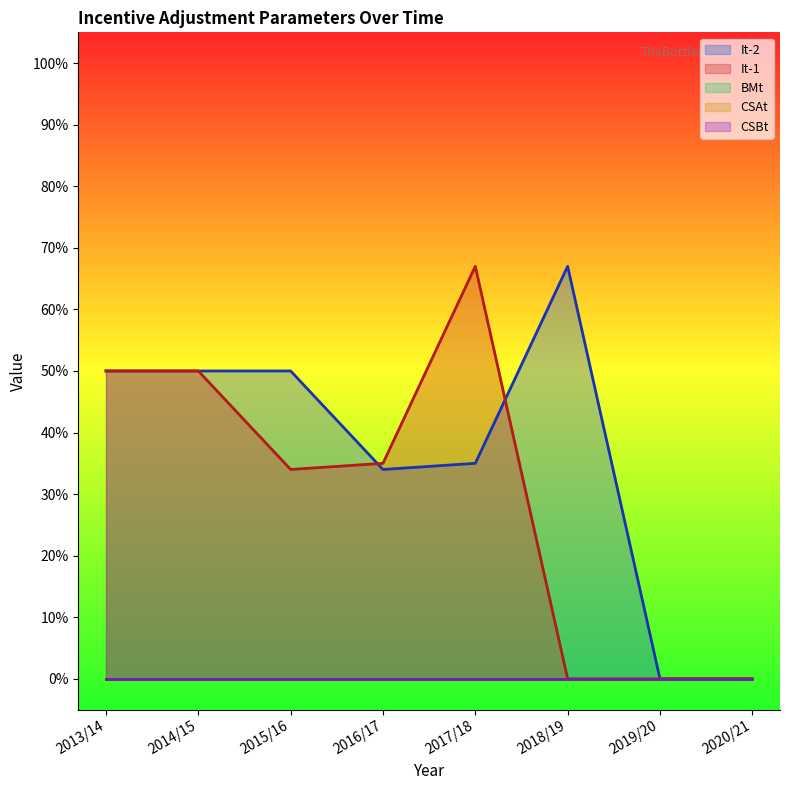

In It-1, how many points are lower than both neighbors (excluding endpoints)?

1